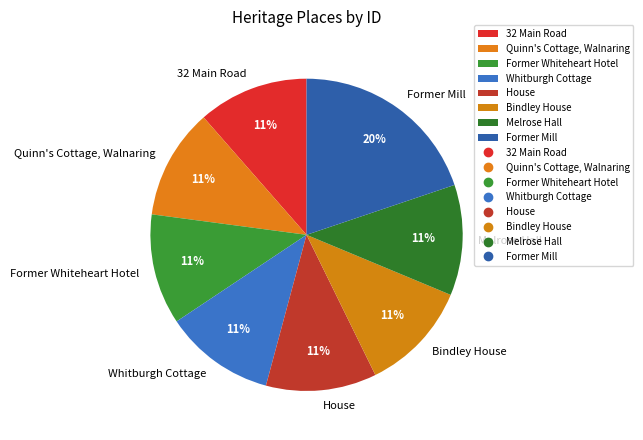

To the nearest percent, what is the average slice percentage?

12%